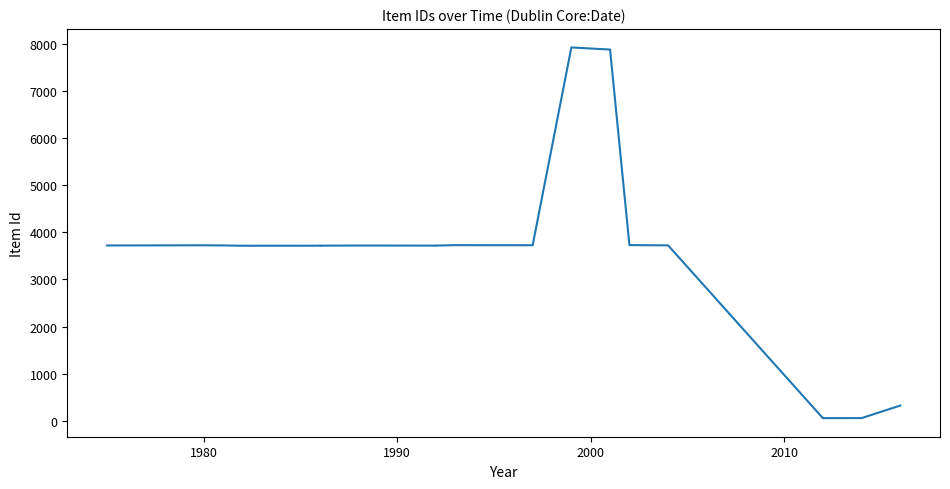

What is the value of the 13th point from the left?

7929